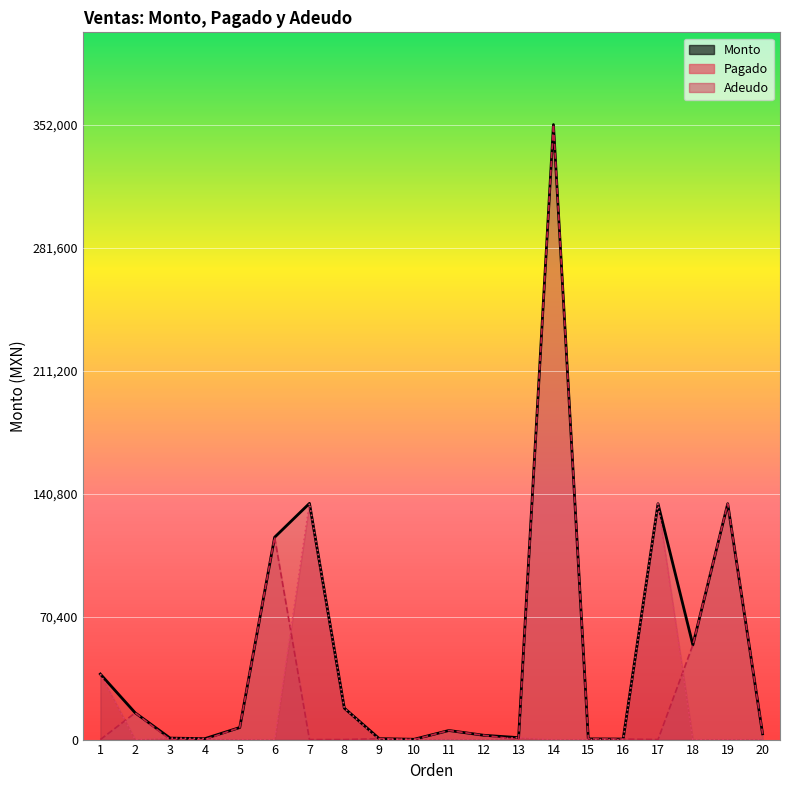

At which category does Monto reach its first local valley?

4